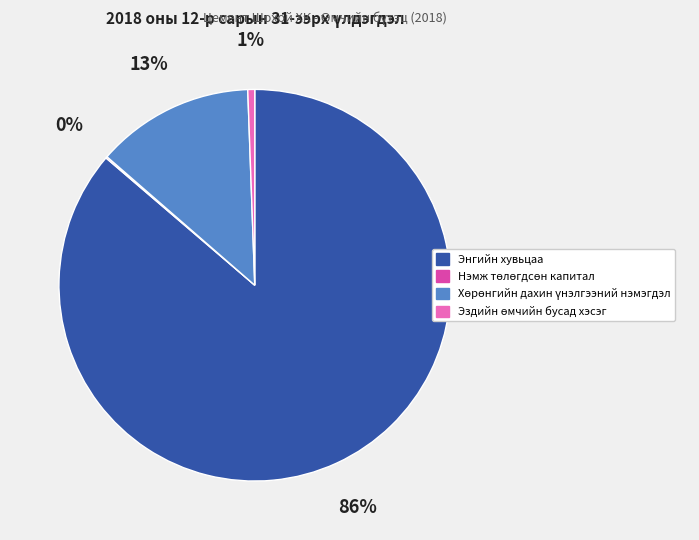

Which category has the biggest portion of the pie?

Энгийн хувьцаа